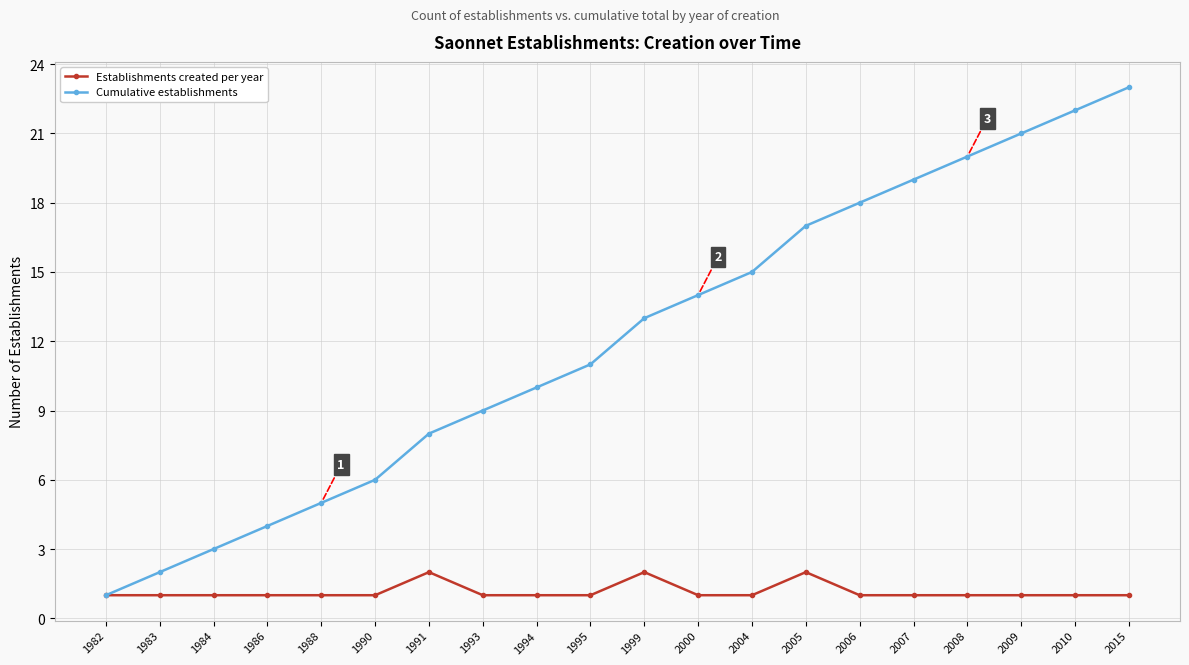

What is the value of the Establishments created per year point at the 12th from the left?

1